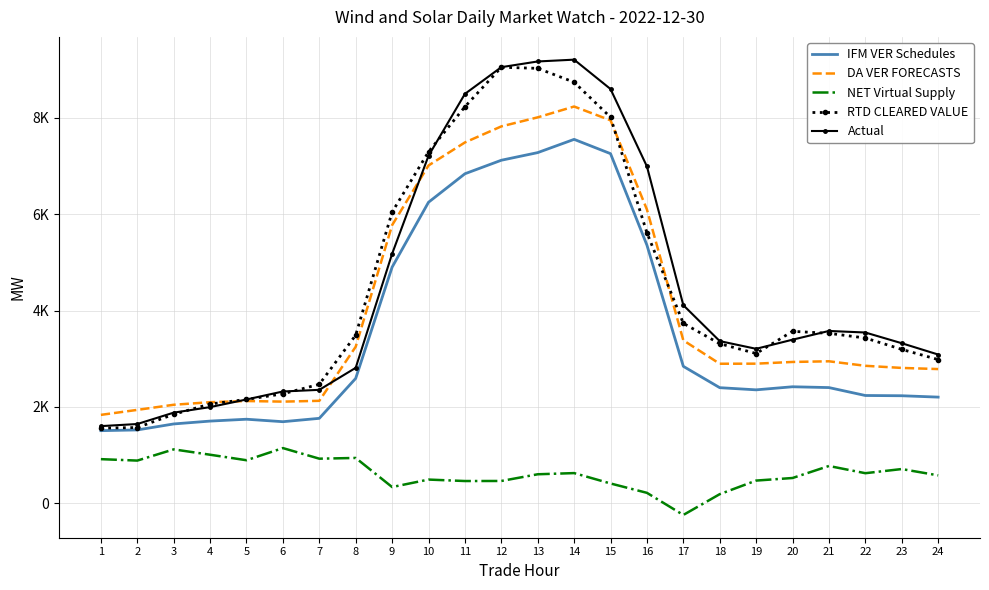

Is the value of DA VER FORECASTS at 11 greater than the value of IFM VER Schedules at 18?

Yes